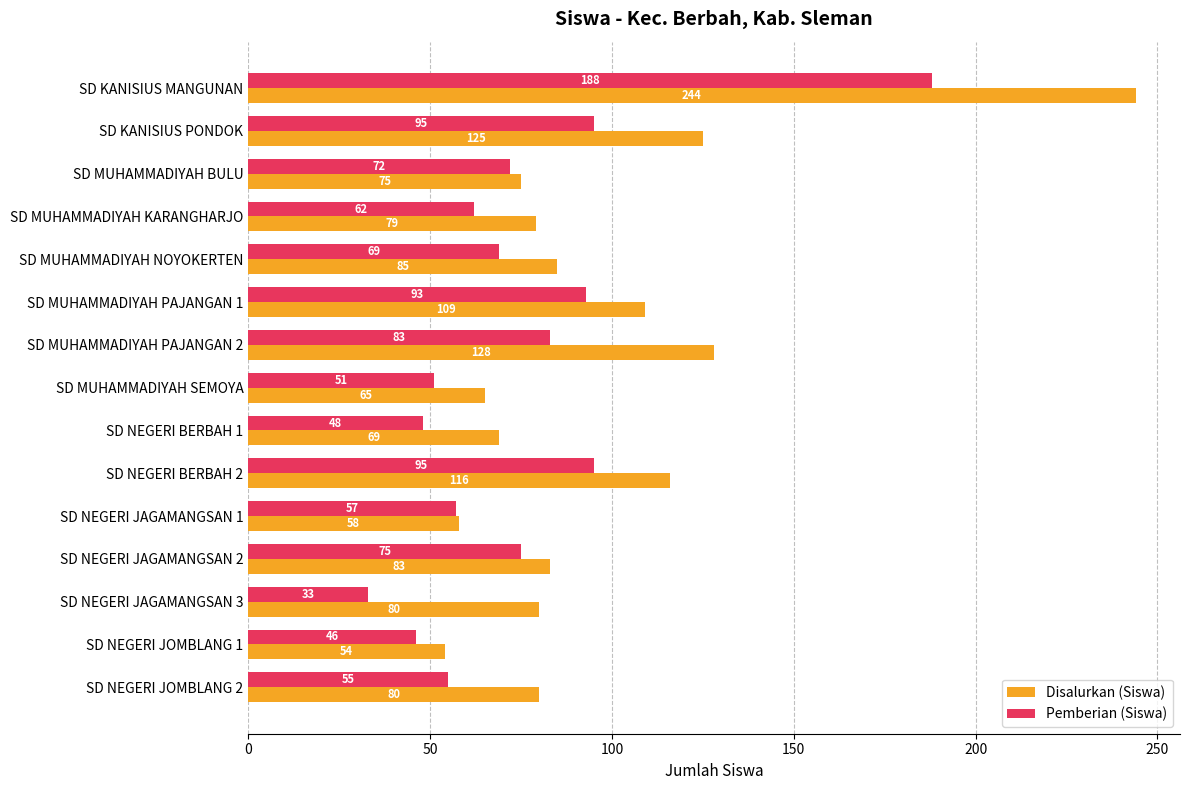

Is the value of Disalurkan (Siswa) at SD NEGERI JOMBLANG 2 greater than the value of Pemberian (Siswa) at SD KANISIUS PONDOK?

No